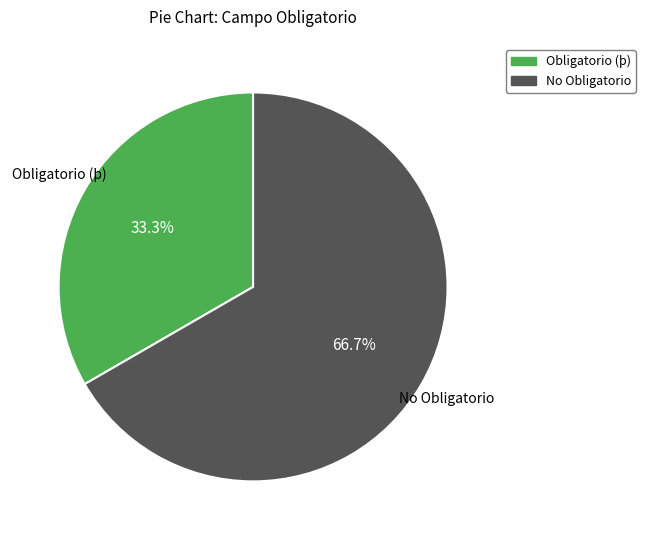

Does No Obligatorio account for over 50% of the chart?

Yes